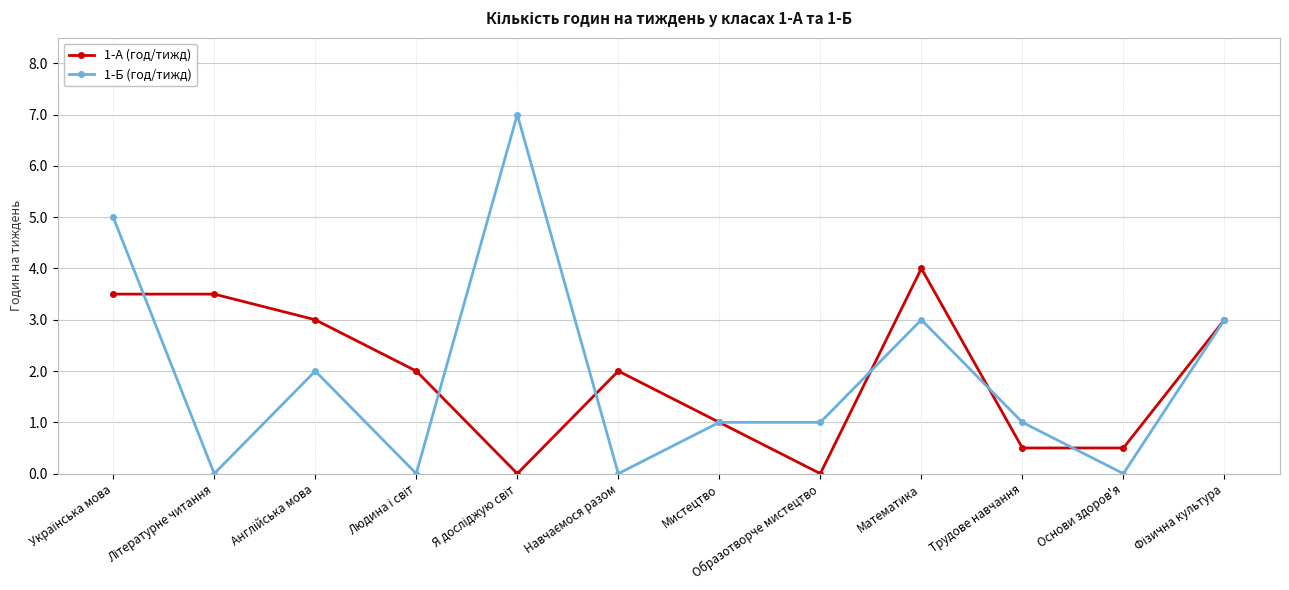

Count the number of categories in the chart.

12